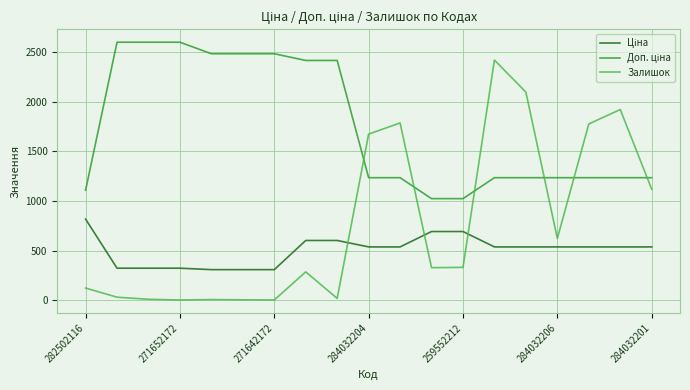

Which series has the largest range (max minus min)?

Залишок